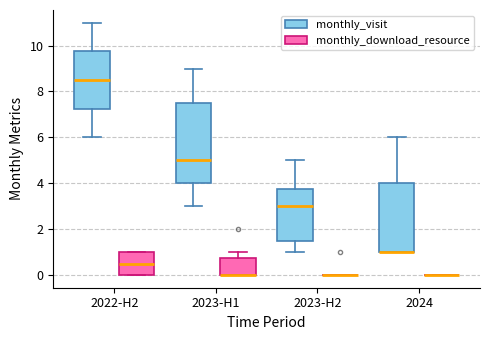

Reading left to right, transcribe this box plot: for each box, give where its median line is, the range the box spans, and where its two whiskers end, as read against the y-axis. The values are not printed on the chart, so give them approximately, as read against the axis.

2022-H2 (monthly_visit): median 8.6, box 7.2 to 9.8, whiskers 6.0 to 11.0
2022-H2 (monthly_download_resource): median 0.6, box 0.0 to 1.0, whiskers 0.0 to 1.0
2023-H1 (monthly_visit): median 5.0, box 4.0 to 7.6, whiskers 3.0 to 9.0
2023-H1 (monthly_download_resource): median 0.0 (drawn on the box's lower edge), box 0.0 to 0.8, whiskers 0.0 to 1.0
2023-H2 (monthly_visit): median 3.0, box 1.6 to 3.8, whiskers 1.0 to 5.0
2023-H2 (monthly_download_resource): box collapsed to a line at 0.0, whiskers 0.0 to 0.0
2024 (monthly_visit): median 1.0 (drawn on the box's lower edge), box 1.0 to 4.0, whiskers 1.0 to 6.0
2024 (monthly_download_resource): box collapsed to a line at 0.0, whiskers 0.0 to 0.0